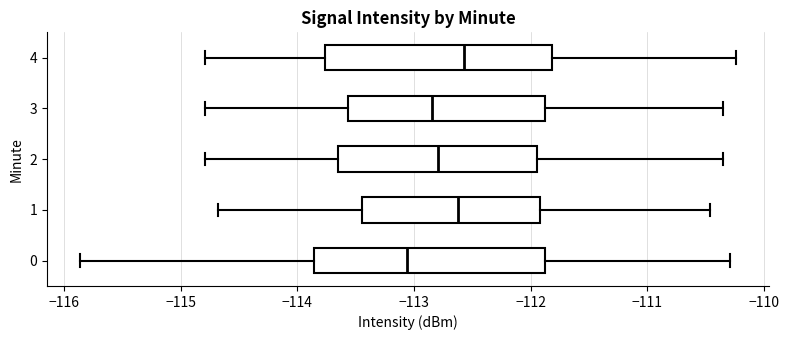

Which box's median line is the furthest to the left?

0